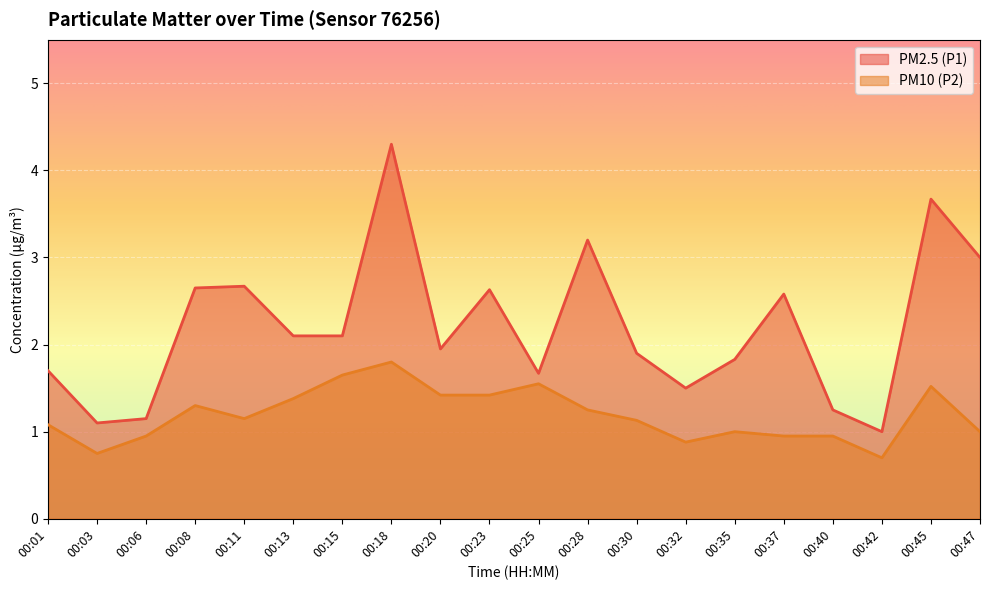

At how many categories does at least one series exceed 2?

10